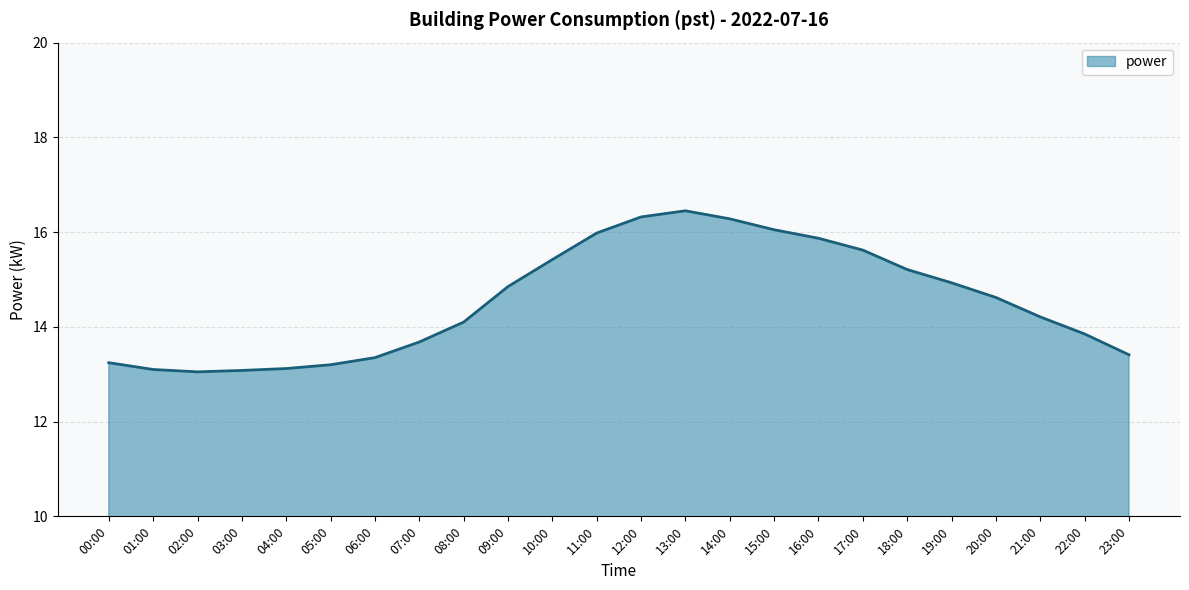

What is the sum of the values at 22:00 and 23:00?

27.3